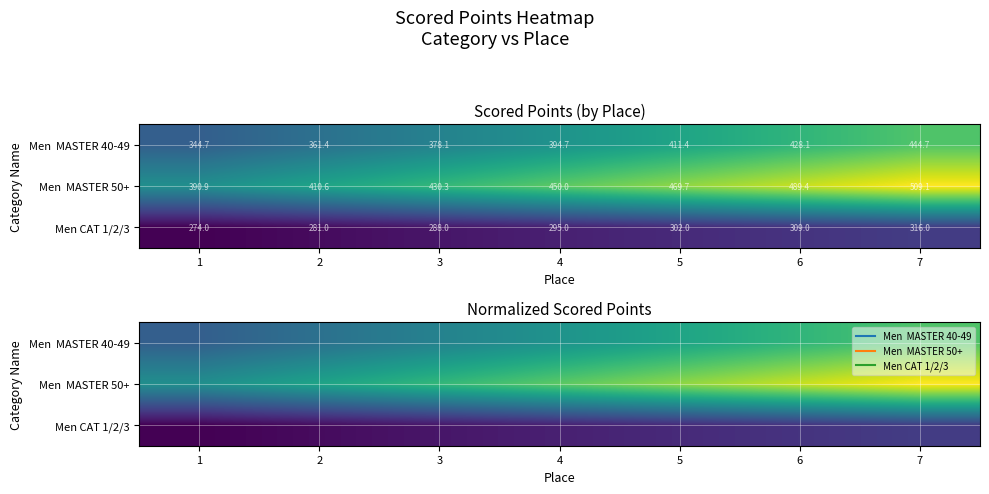

Between 2 and 5, which series saw the biggest shift?

Men MASTER 50+